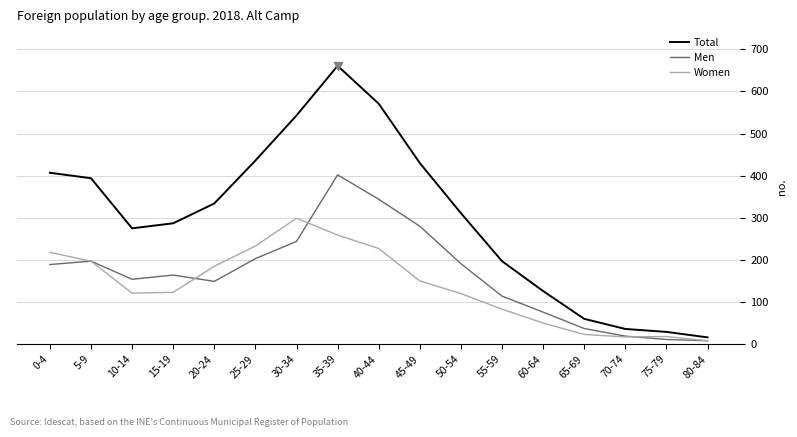

What are all the series names shown in the legend?

Total, Men, Women